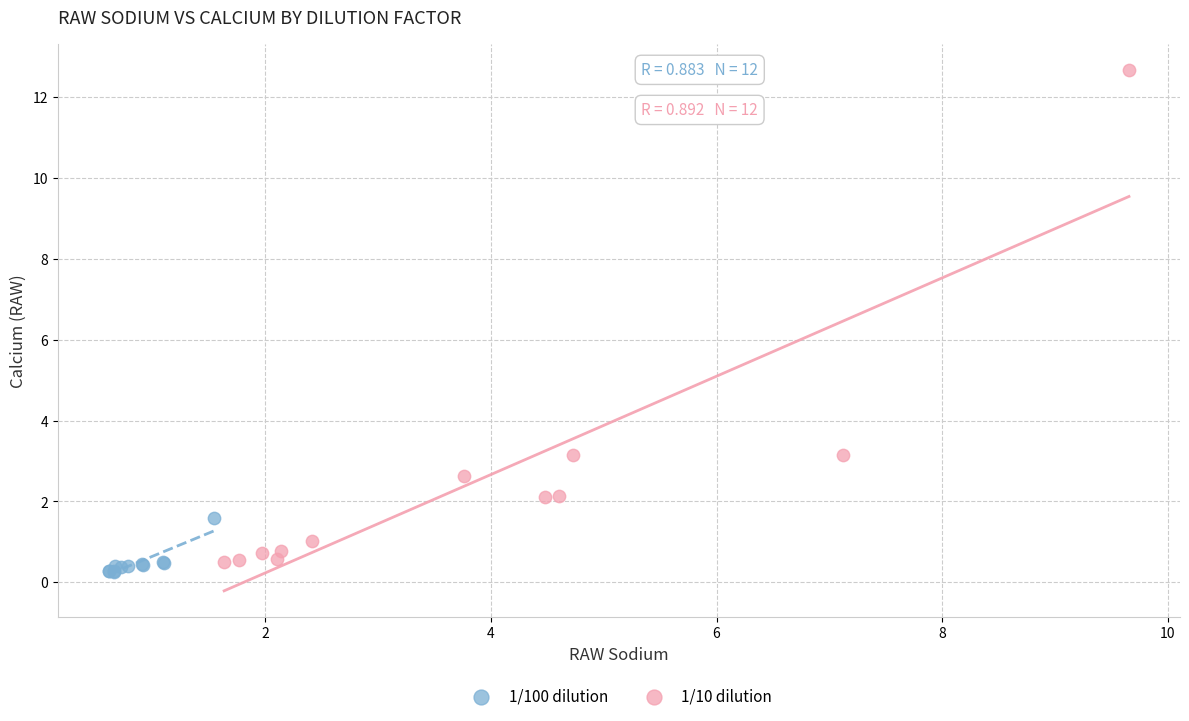

Which series reaches the maximum Y coordinate?

1/10 dilution